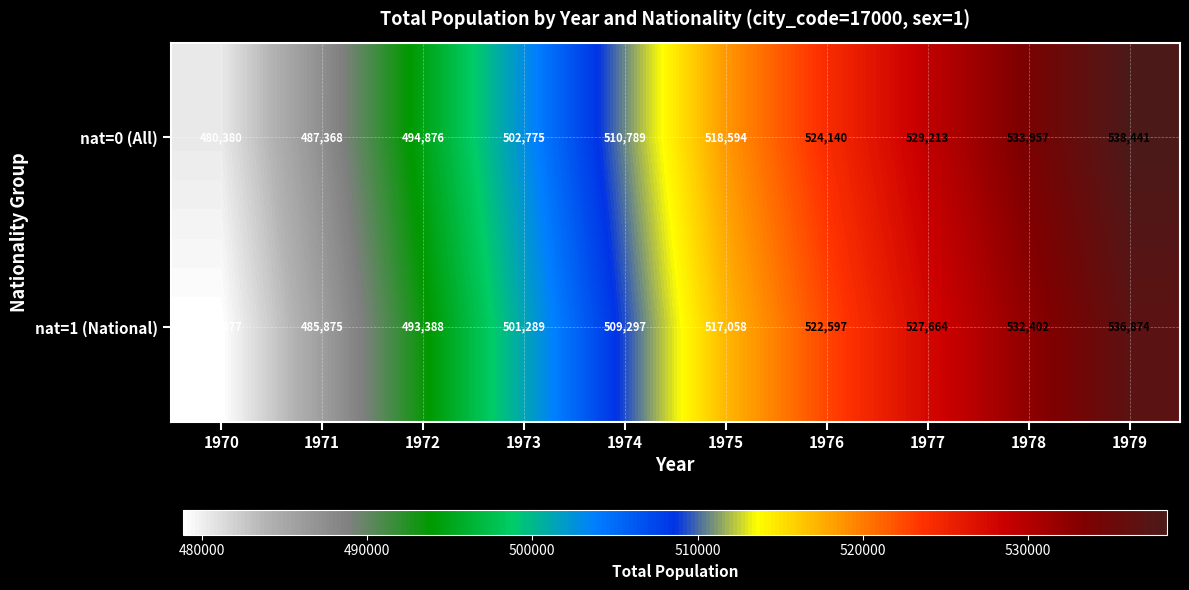

Which series changed the most between 1973 and 1979?

nat=0 (All)